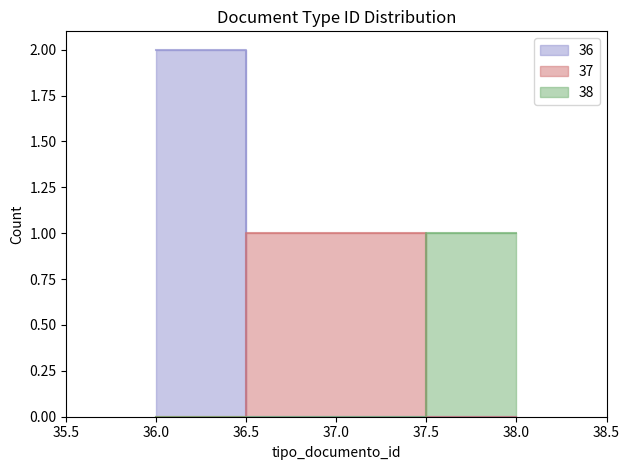

How many values in the 38 series exceed 37?

1